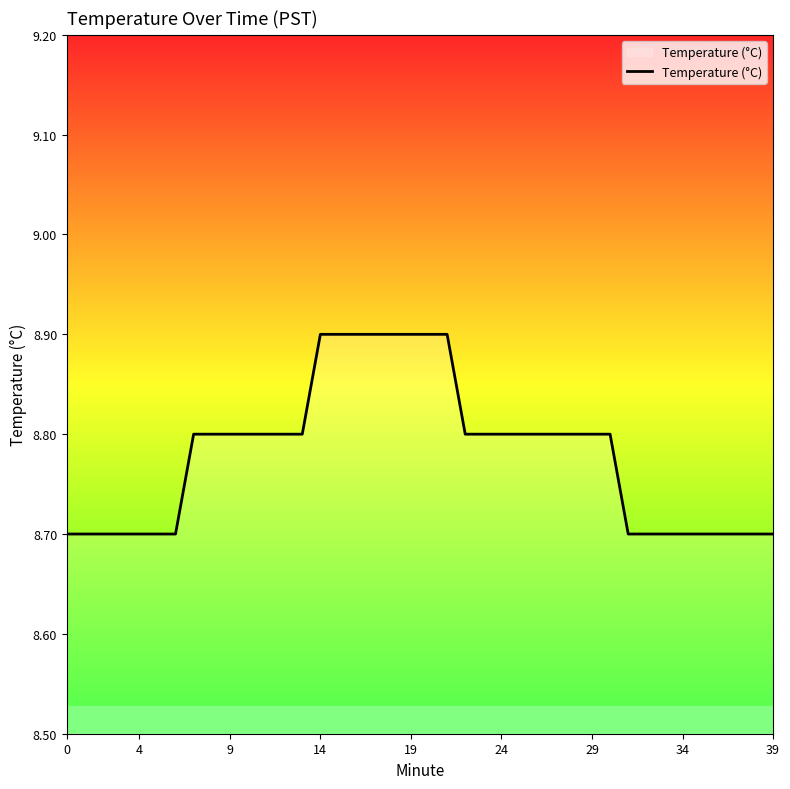

What is the maximum value shown in the chart?

8.9